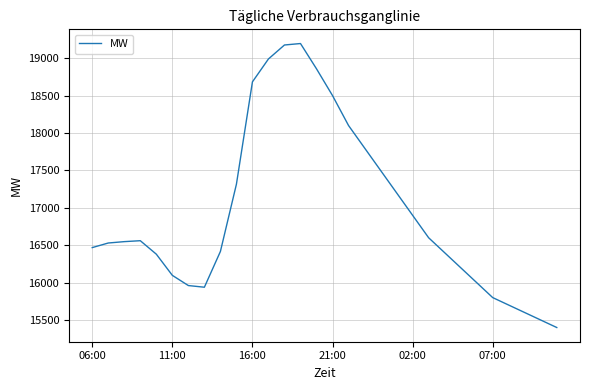

What is the average value?

16943.9